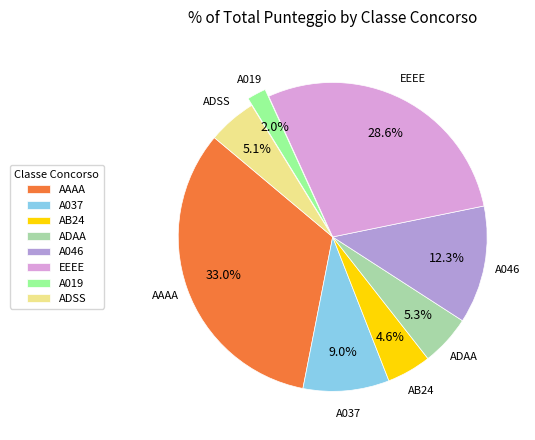

Is the sum of A037 and A046 greater than half?

No